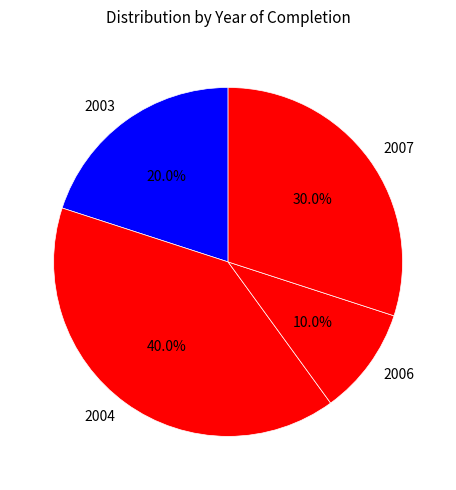

Is there a majority slice in this chart?

No